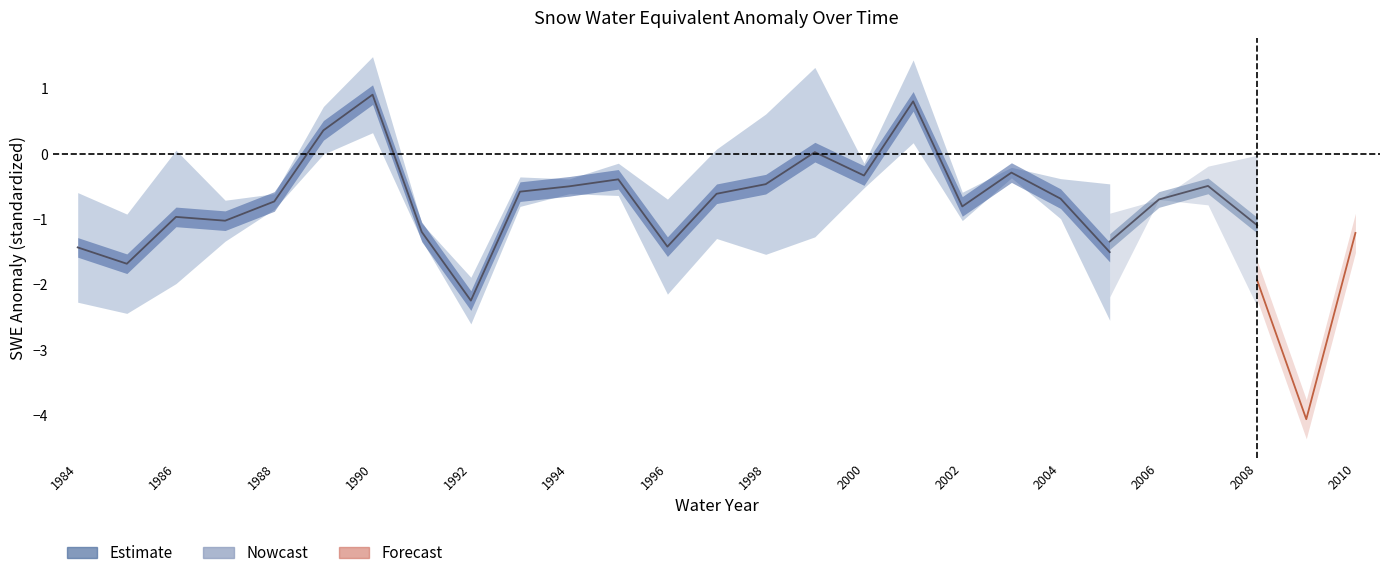

At which category is the sum across all series the highest?

2001